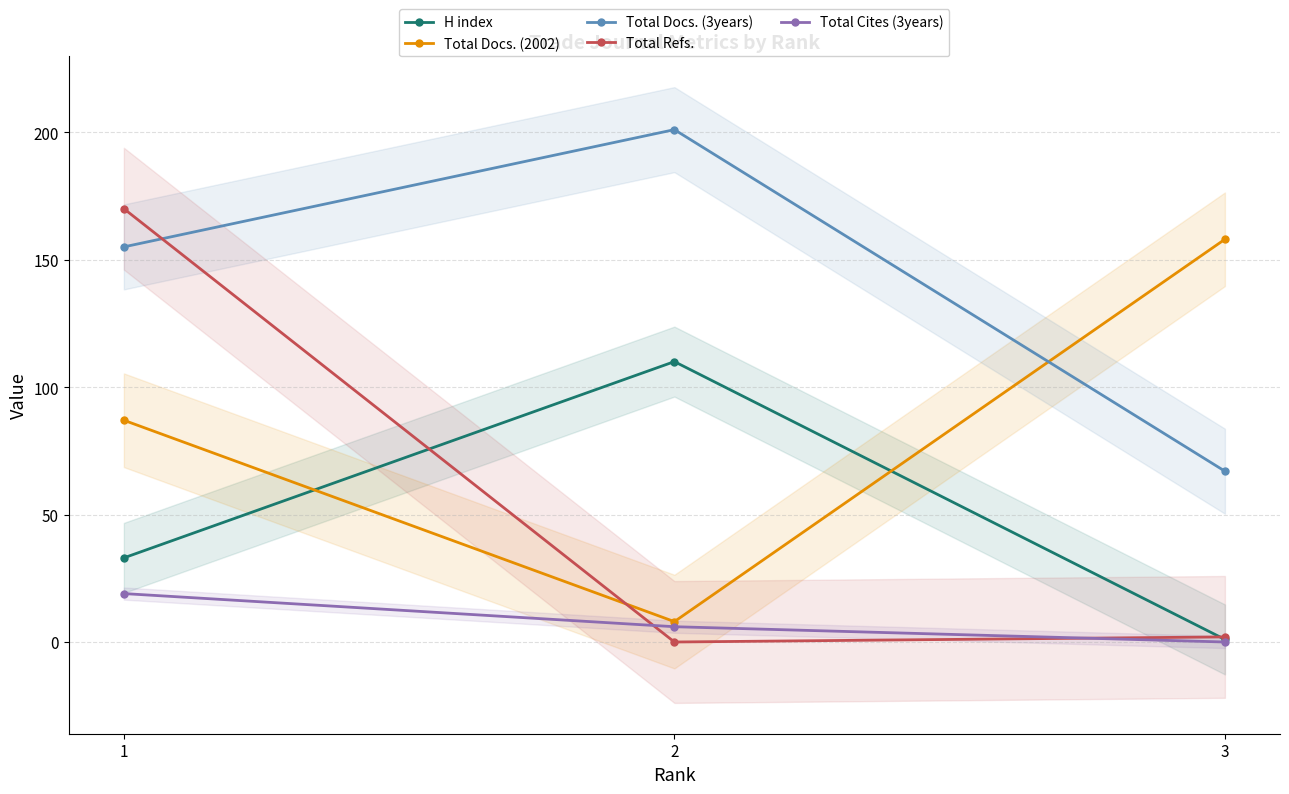

Reading right to left, what are all the values shown in this chart?

H index: 1	110	33
Total Docs. (2002): 158	8	87
Total Docs. (3years): 67	201	155
Total Refs.: 2	0	170
Total Cites (3years): 0	6	19